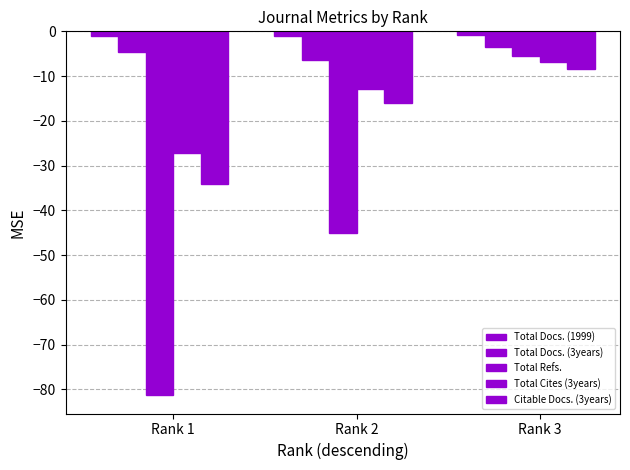

How many data points in Total Refs. are above -45?

1